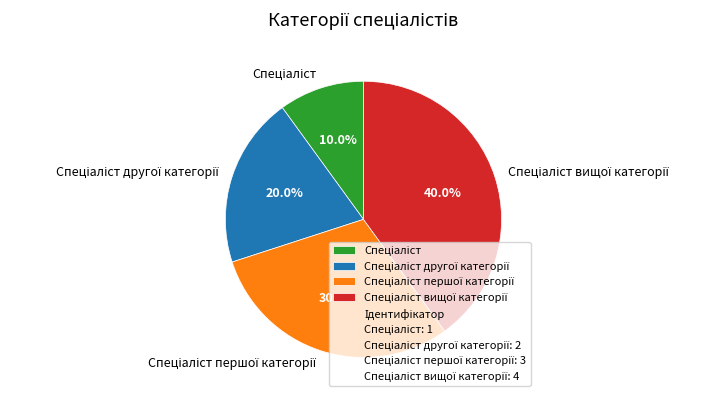

Does any single category account for the majority?

No